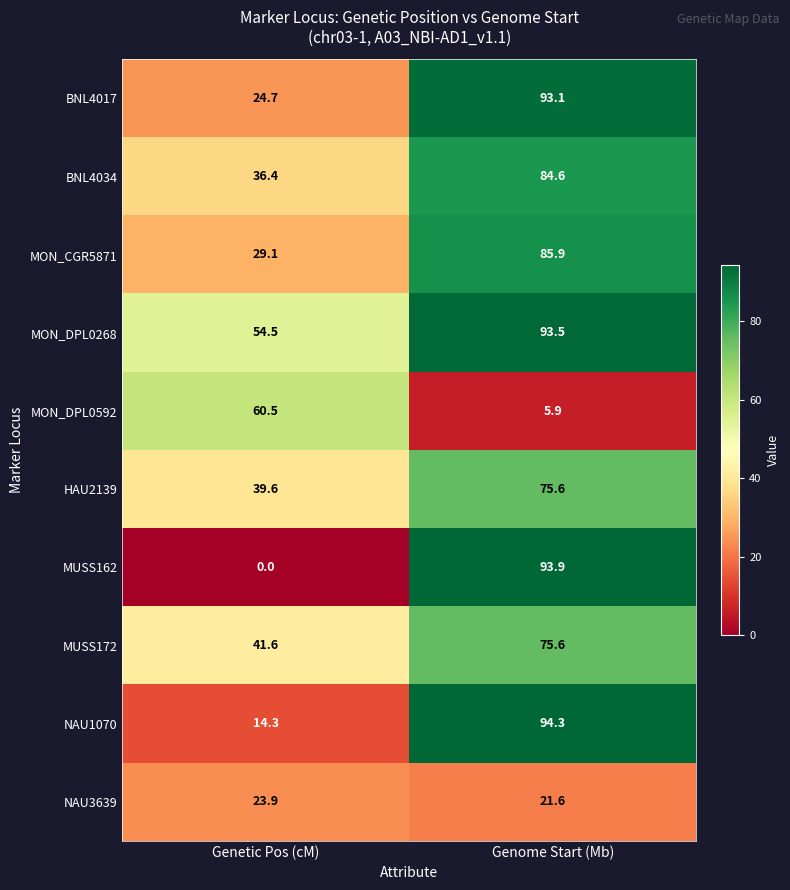

Which series changed the most between Genetic Pos (cM) and Genome Start (Mb)?

MUSS162